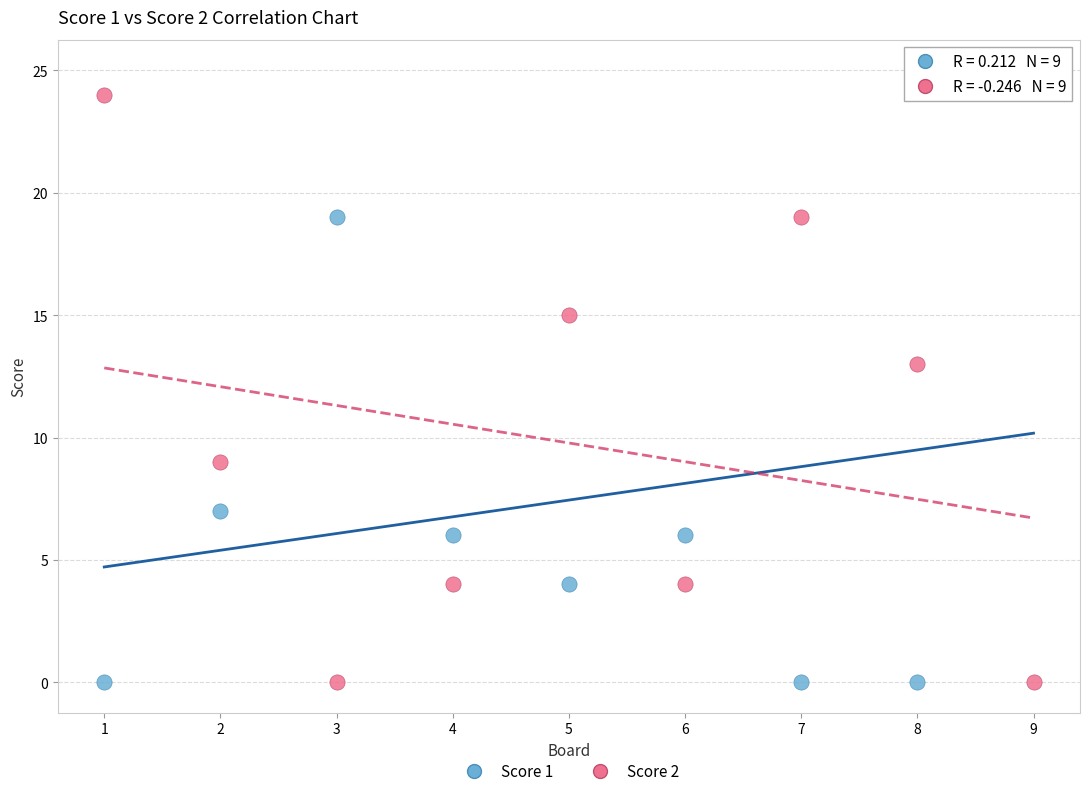

Across all data points, what is the range of Y values (max minus min)?

25